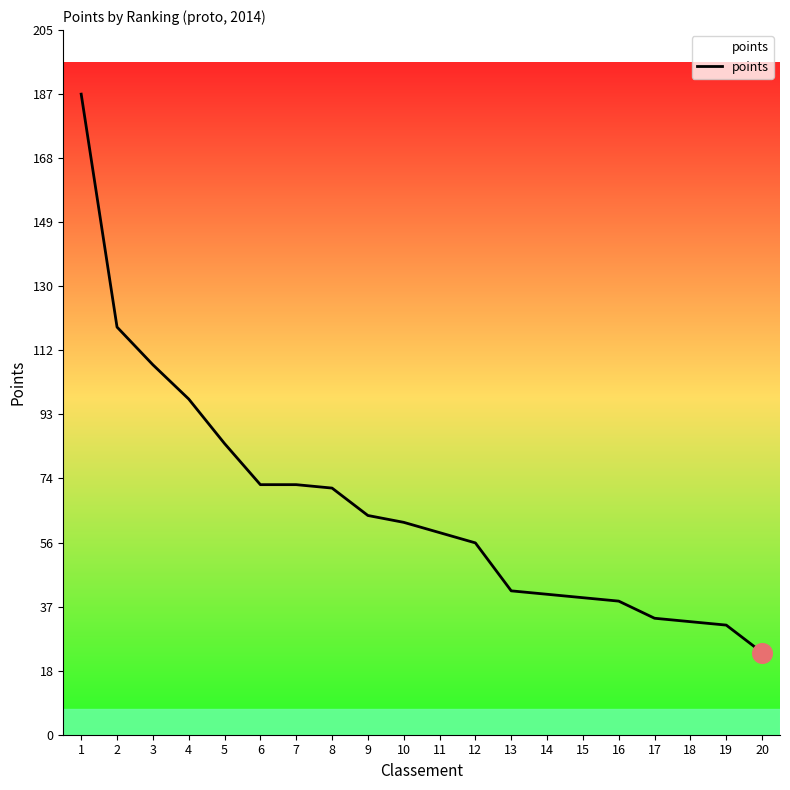

Approximately how many times larger is the value at 16 compared to 3?

0.4